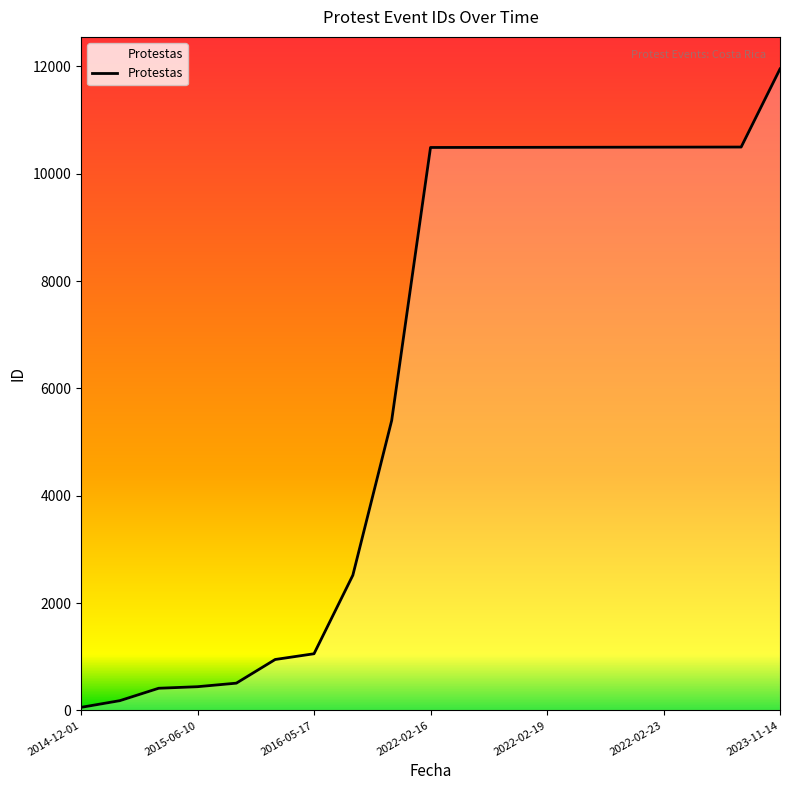

What is the greatest value displayed?

11951